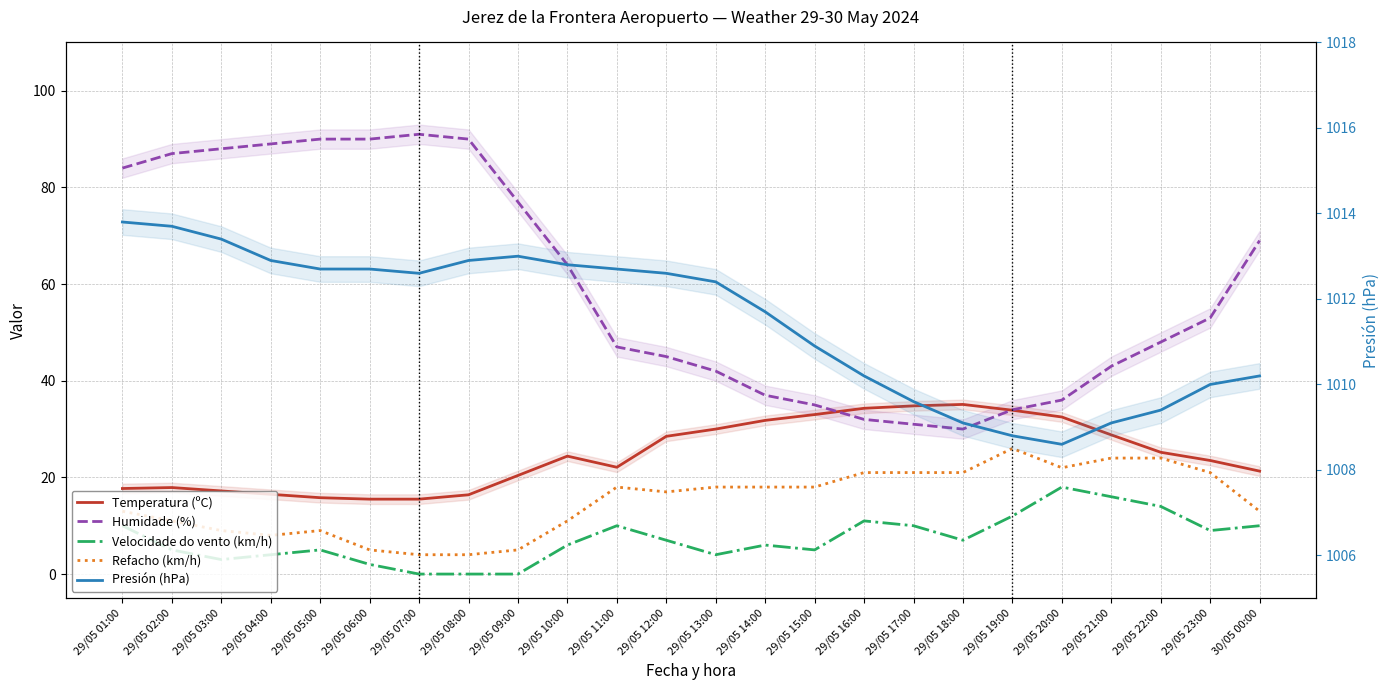

True or false: Velocidade do vento (km/h) has a value of 8.8 at 29/05 20:00.

False